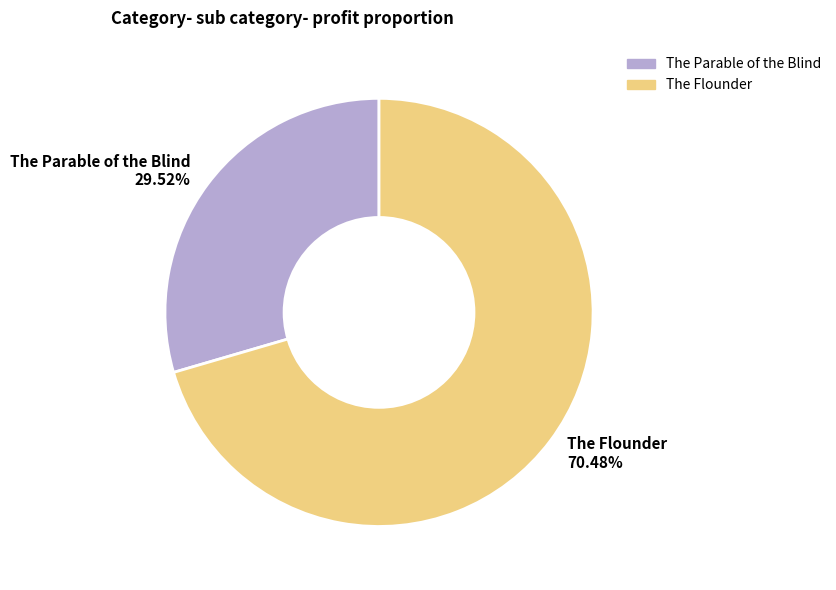

True or false: The Flounder accounts for 70% of the total.

True